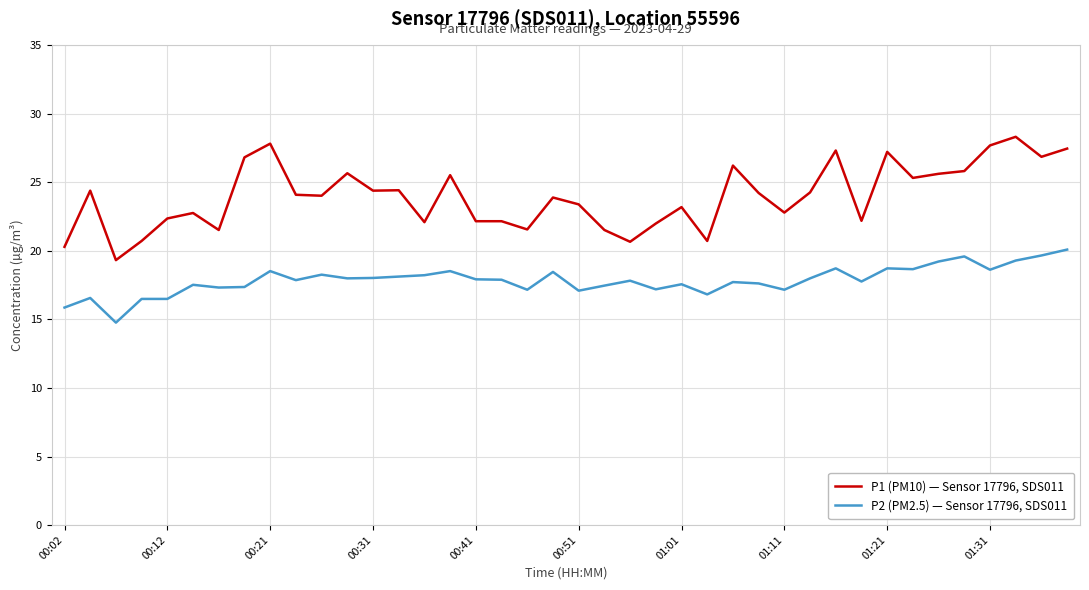

True or false: P2 (PM2.5) — Sensor 17796, SDS011 and P1 (PM10) — Sensor 17796, SDS011 intersect in this chart.

False